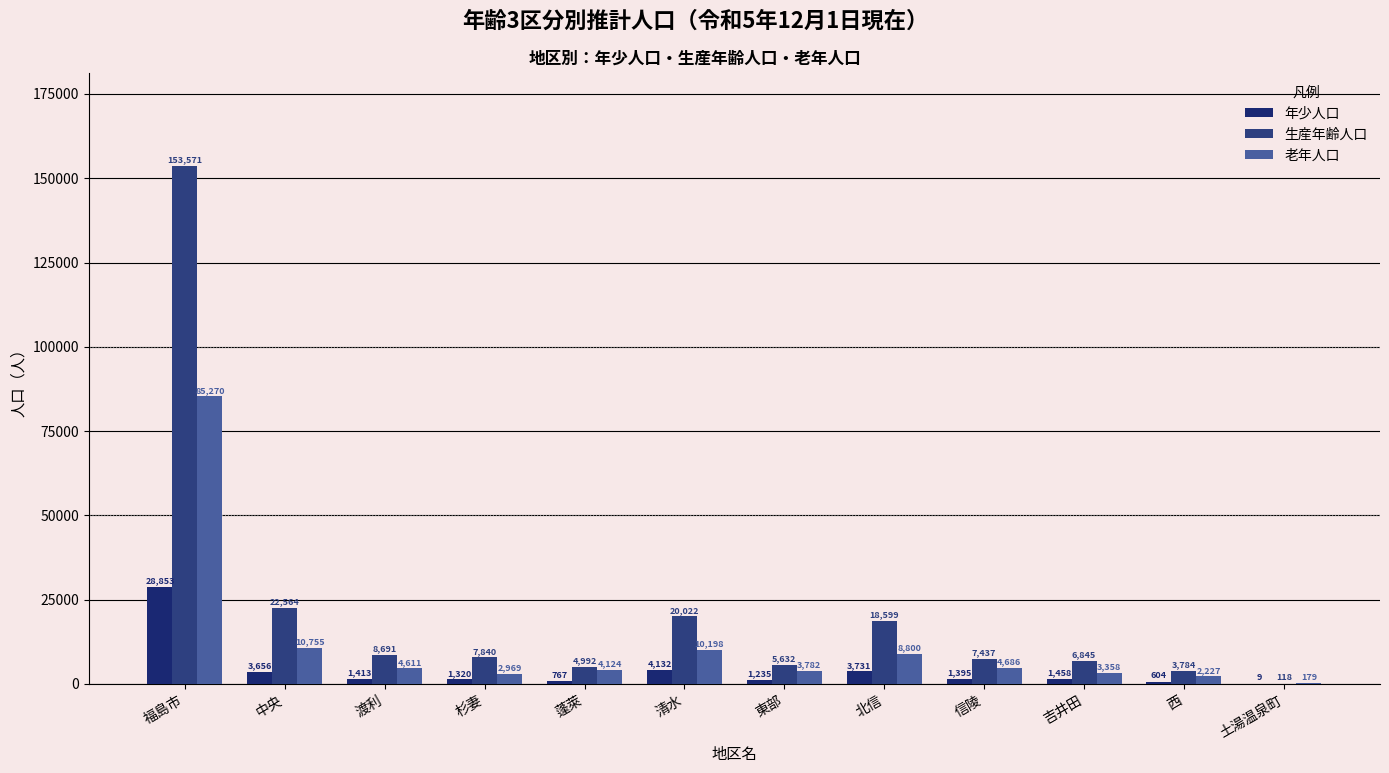

Which series has the largest total across all categories?

生産年齢人口